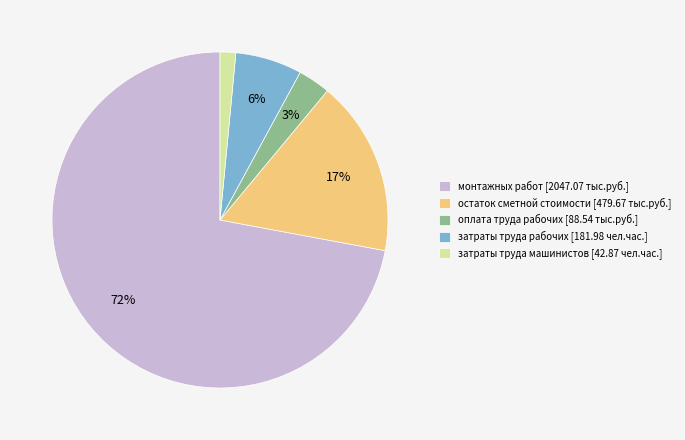

What percentage is the затраты труда машинистов [42.87 чел.час.] slice, to the nearest percent?

2%